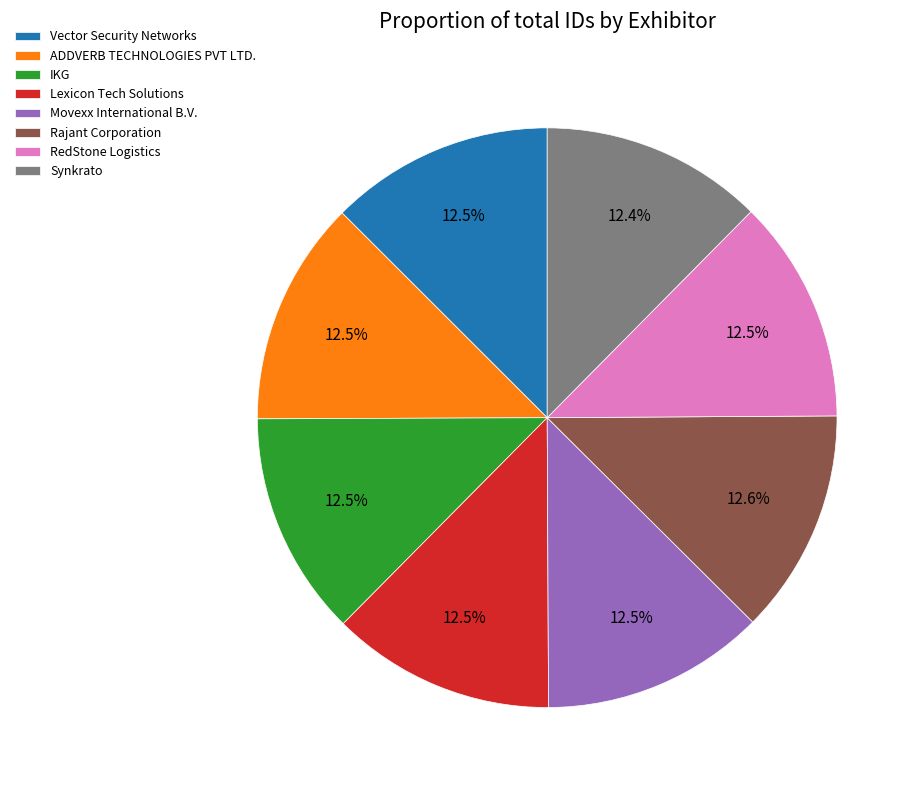

How many segments does this pie chart have?

8